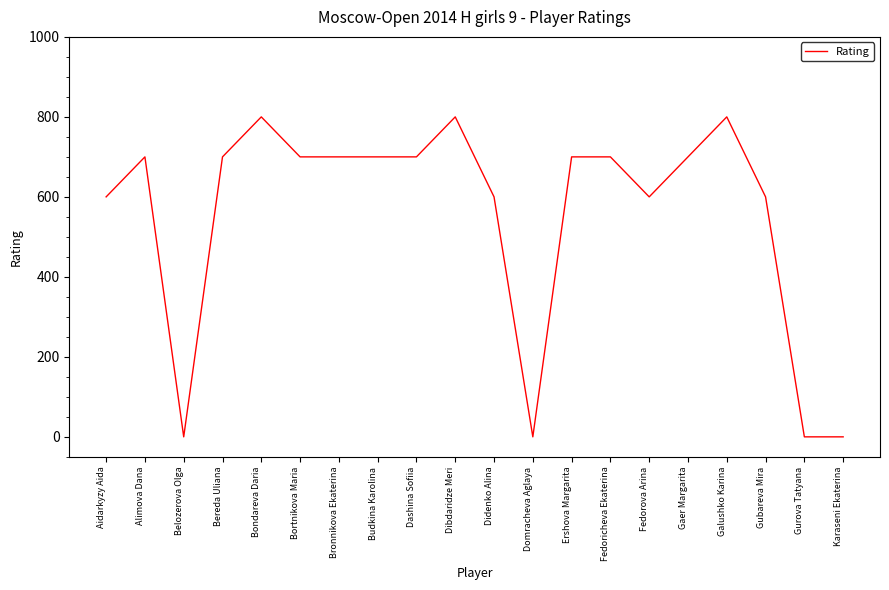

The chart shows a value of 267 at Aidarkyzy Aida. True or false?

False